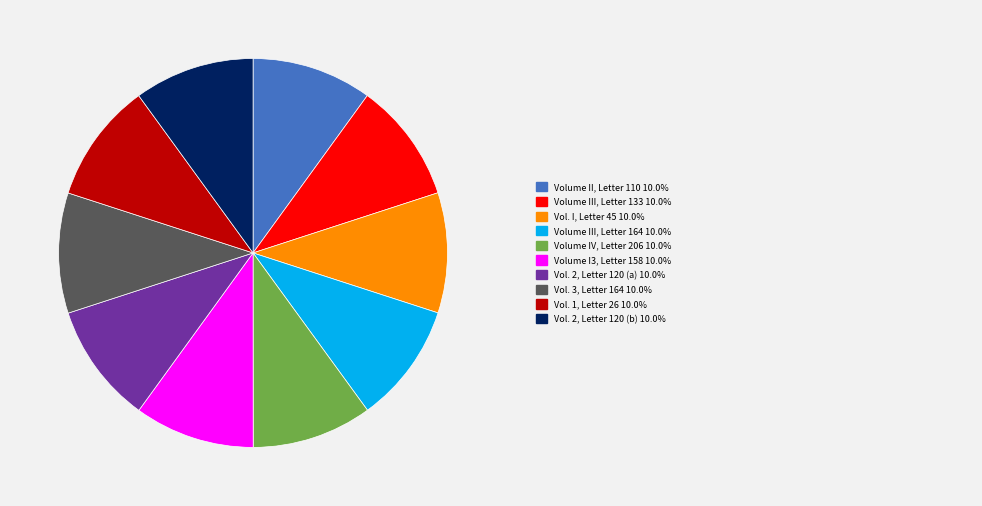

Does any single category account for the majority?

No